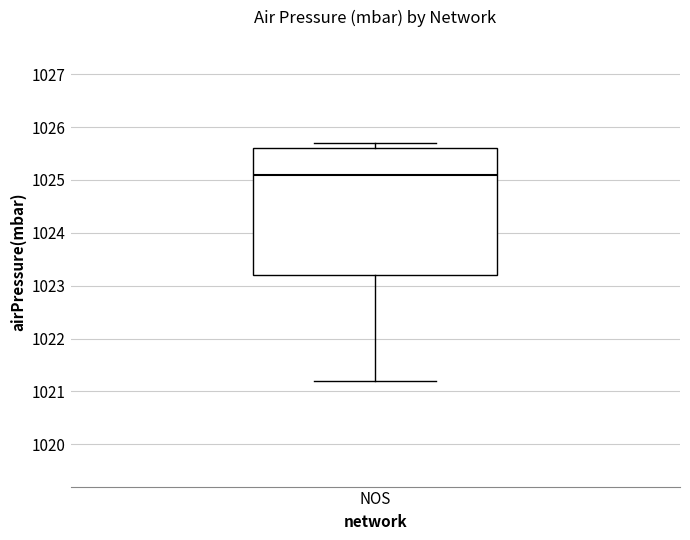

Transcribe this box plot: give where the median line is, the range the box spans, and where the two whiskers end, as read against the y-axis. The values are not printed on the chart, so give them approximately, as read against the axis.

median 1025.1, box 1023.2 to 1025.6, whiskers 1021.2 to 1025.7